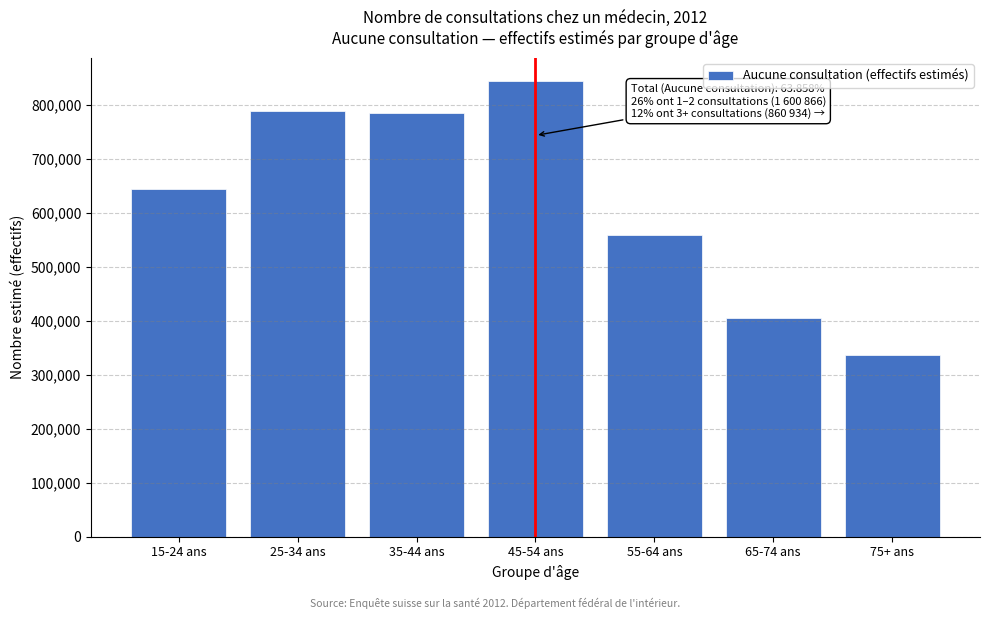

Reading left to right, transcribe all the data shown in this chart.

15-24 ans=643747.8	25-34 ans=788973.7	35-44 ans=785146.2	45-54 ans=844651.5	55-64 ans=558473.5	65-74 ans=405038.1	75+ ans=336328.0